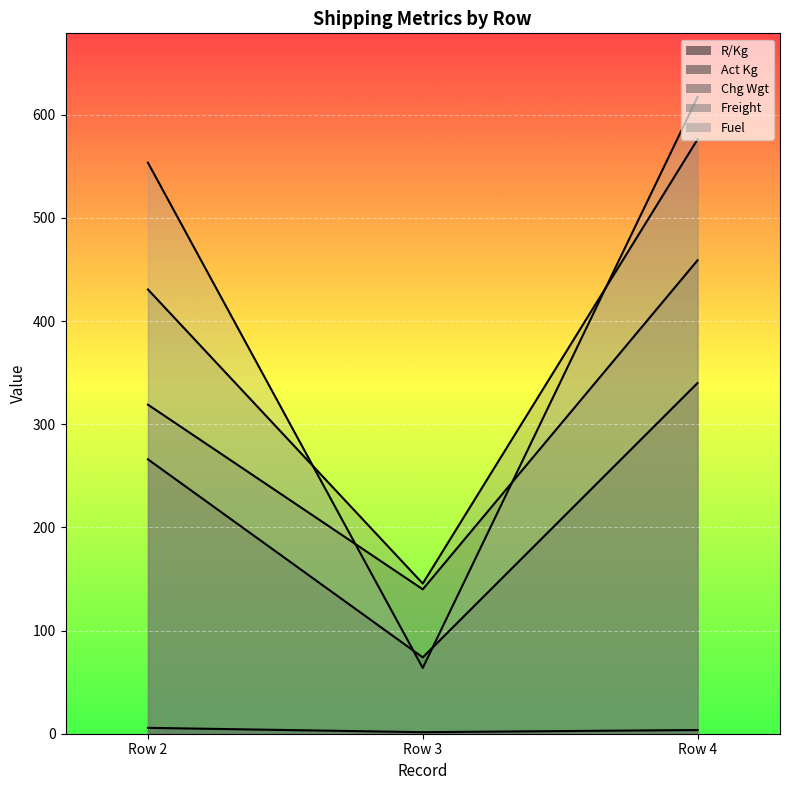

Between Row 3 and Row 4, which series saw the biggest shift?

Fuel